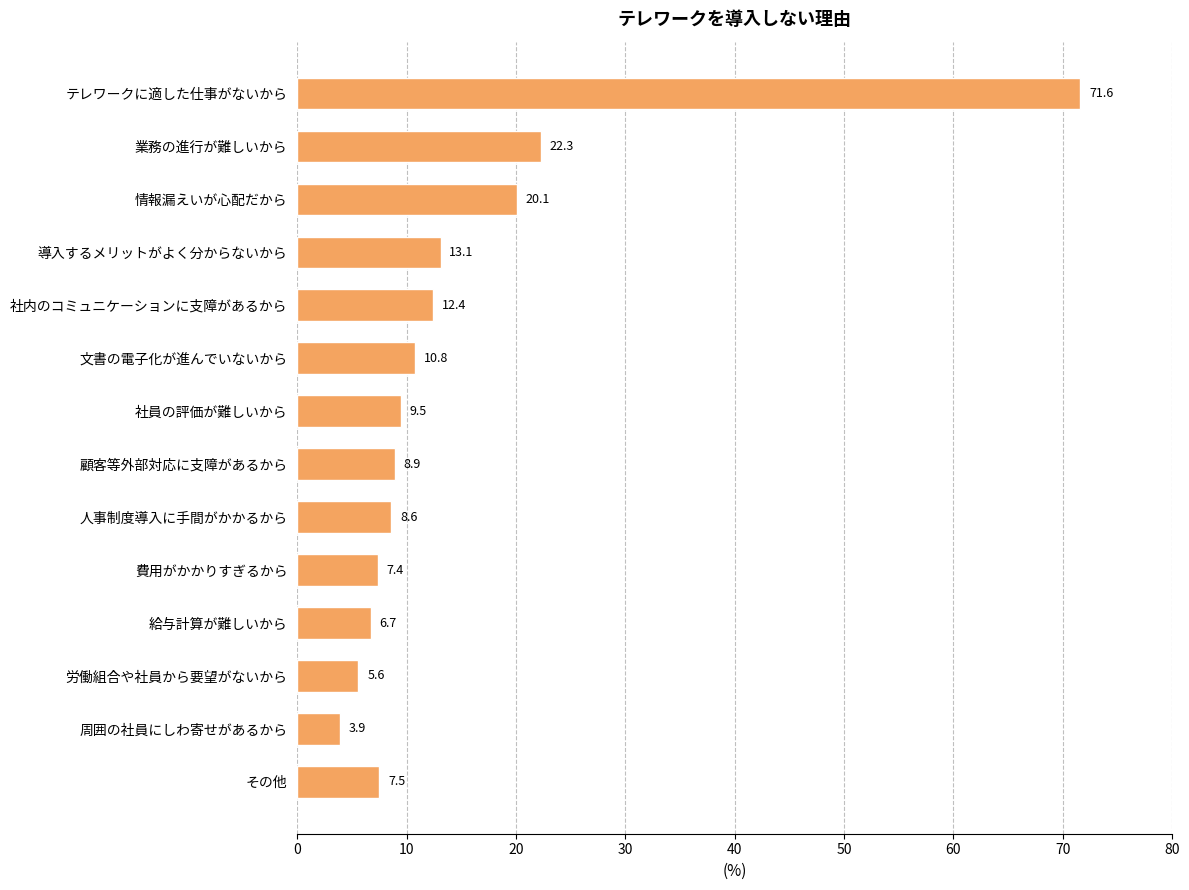

Which label corresponds to the smallest value in the chart?

周囲の社員にしわ寄せがあるから